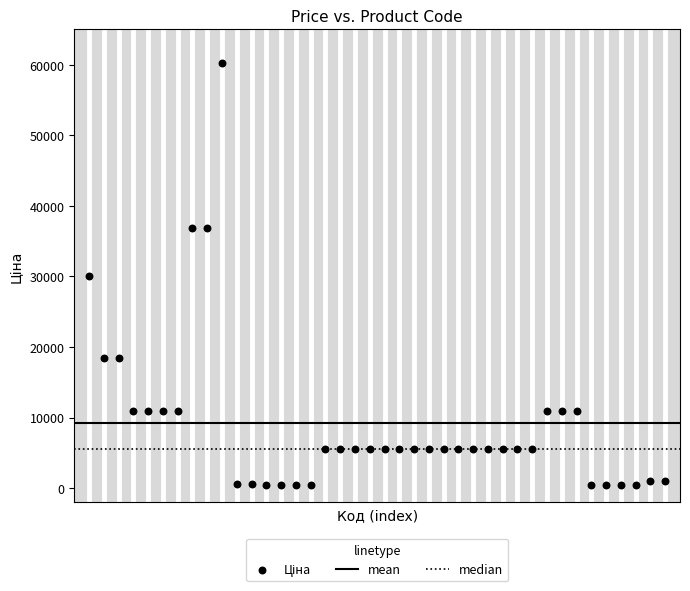

What is the range of Y values (max minus min)?

59797.3